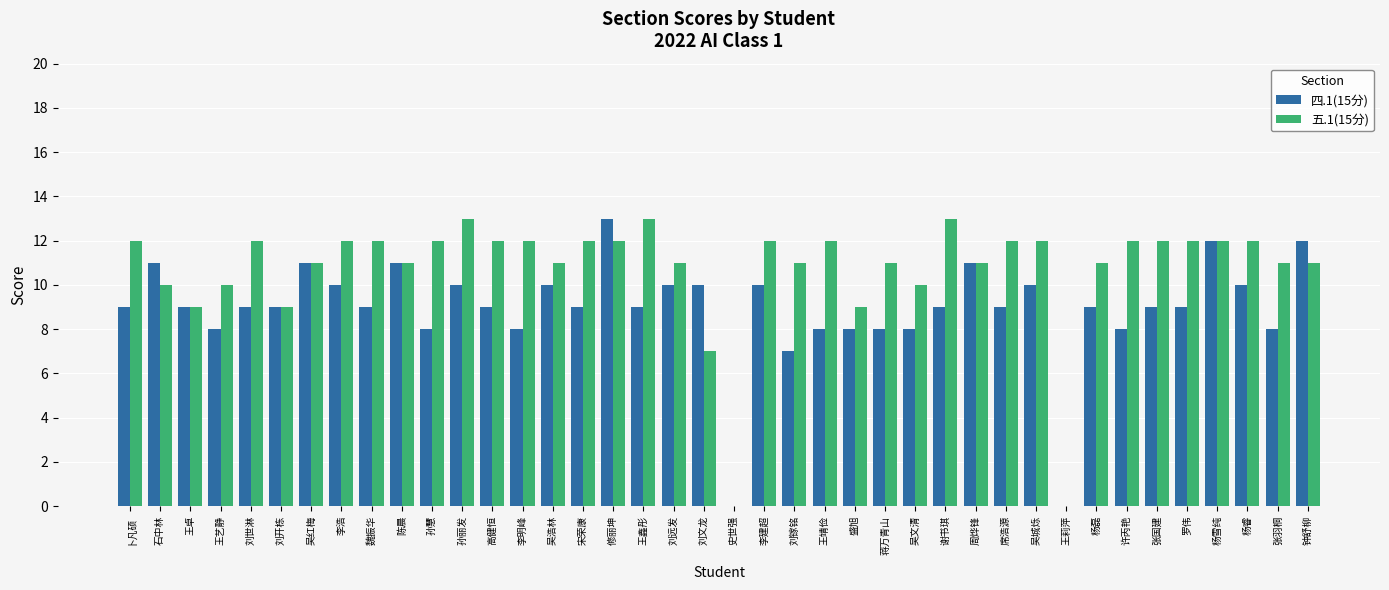

What is the maximum value shown in the chart?

13